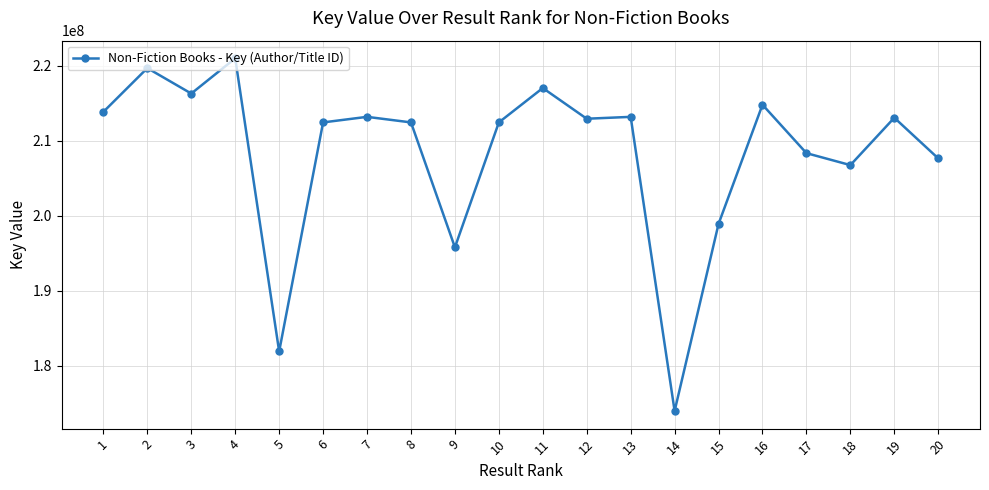

The chart shows a value of 351073735 at 11. True or false?

False